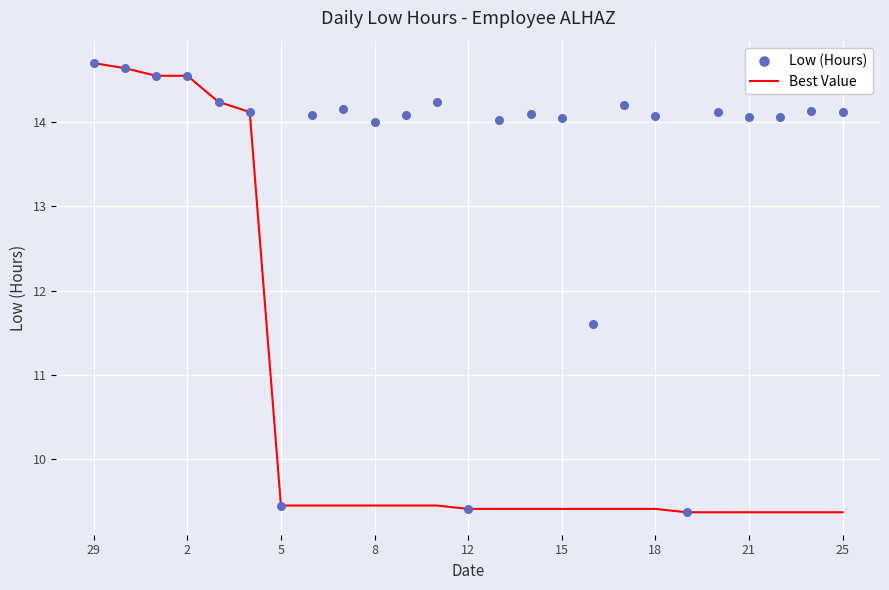

What are all the series names shown in the legend?

Best Value, Low (Hours)